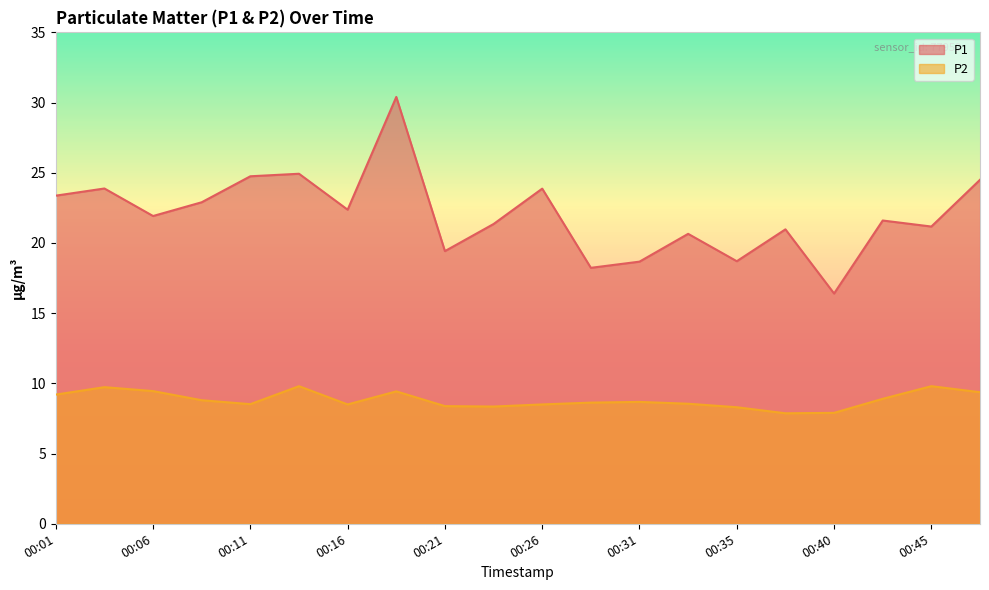

Which category has the lowest value in the P2 series?

00:38